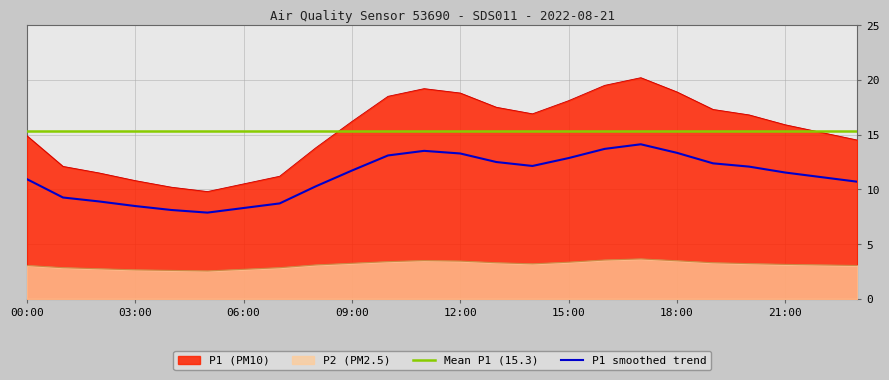

Which category has the highest value in the P1 series?

17:00